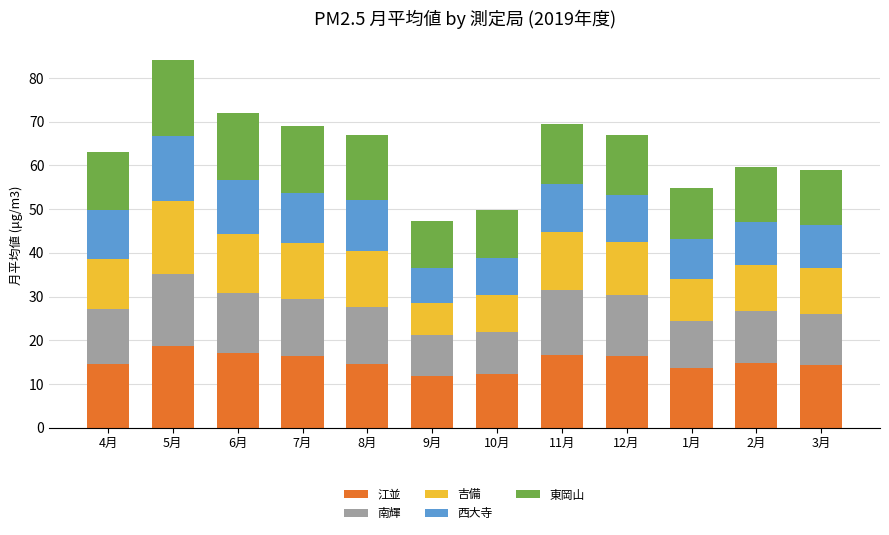

At which category is the sum across all series the highest?

5月